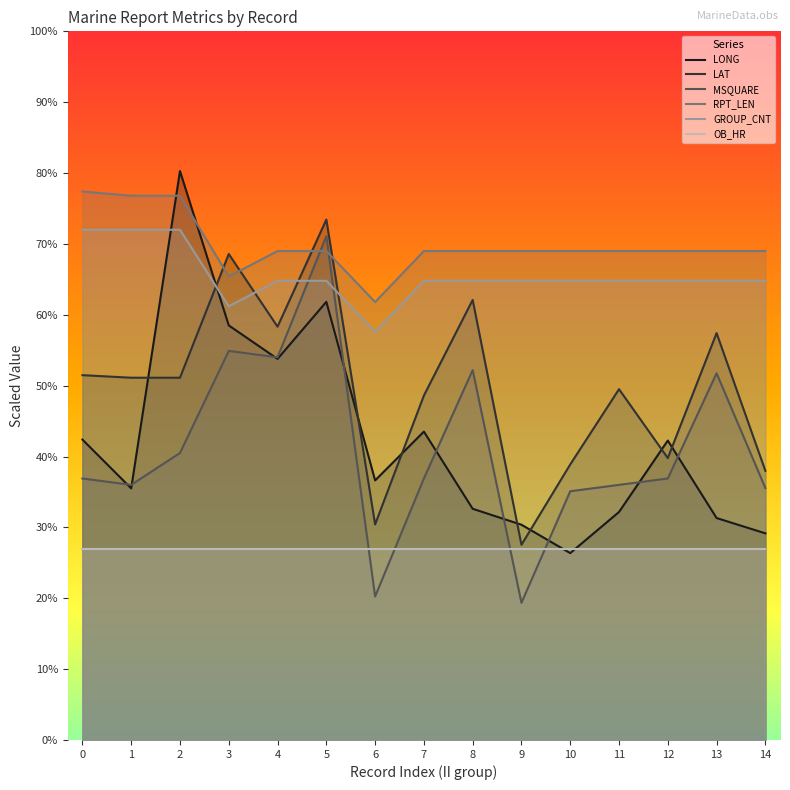

Which category has the lowest value across all series?

9